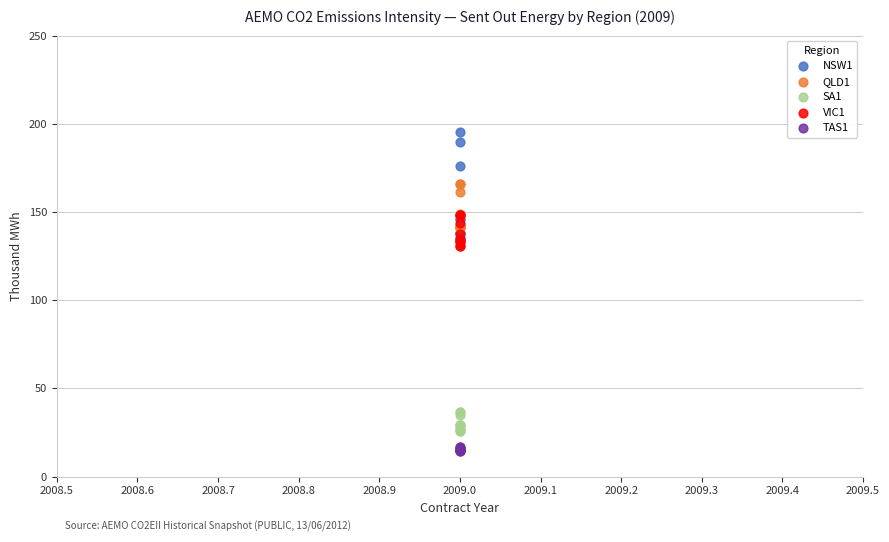

Which series reaches the minimum Y coordinate?

TAS1